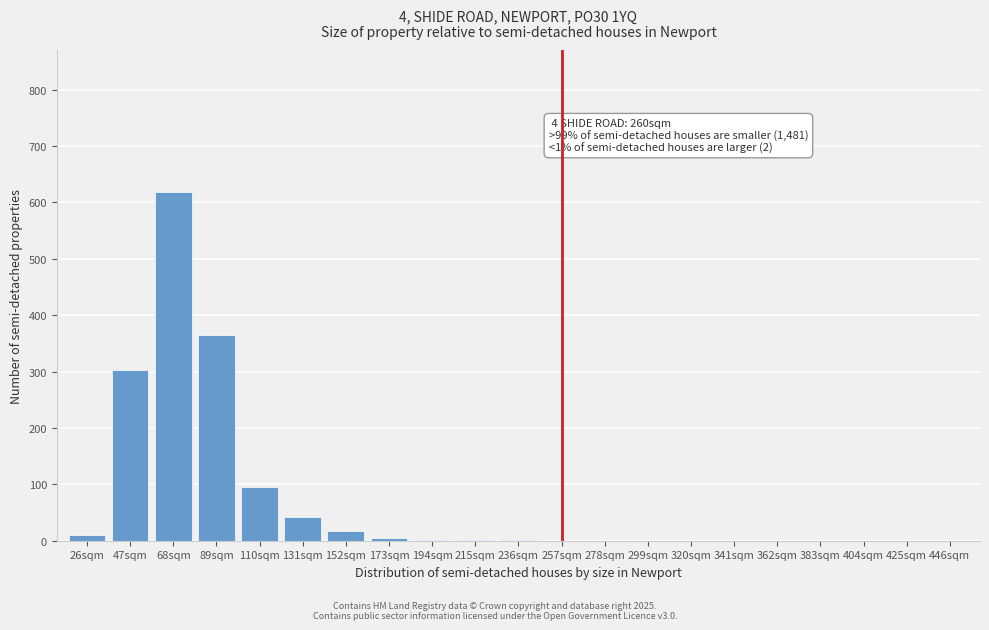

Is it true that the value at 383sqm is 0?

True